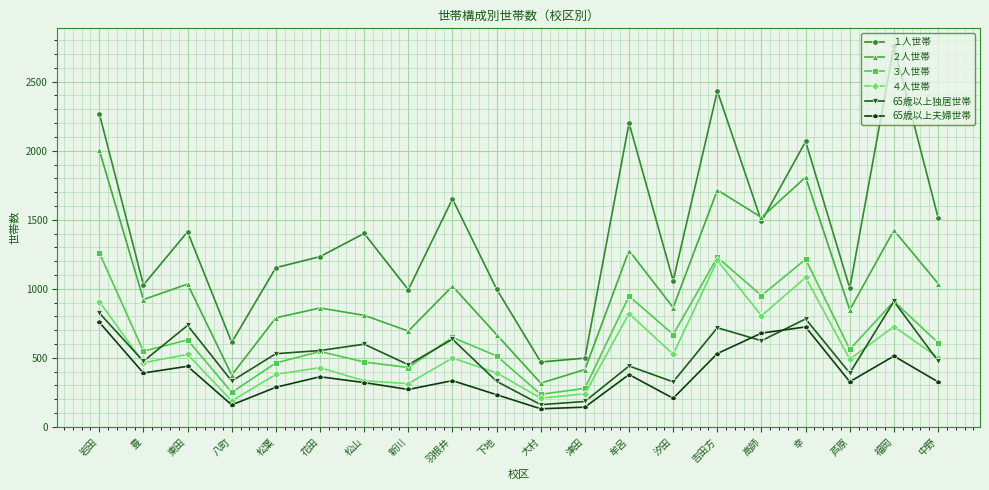

What is the smallest value displayed?

131